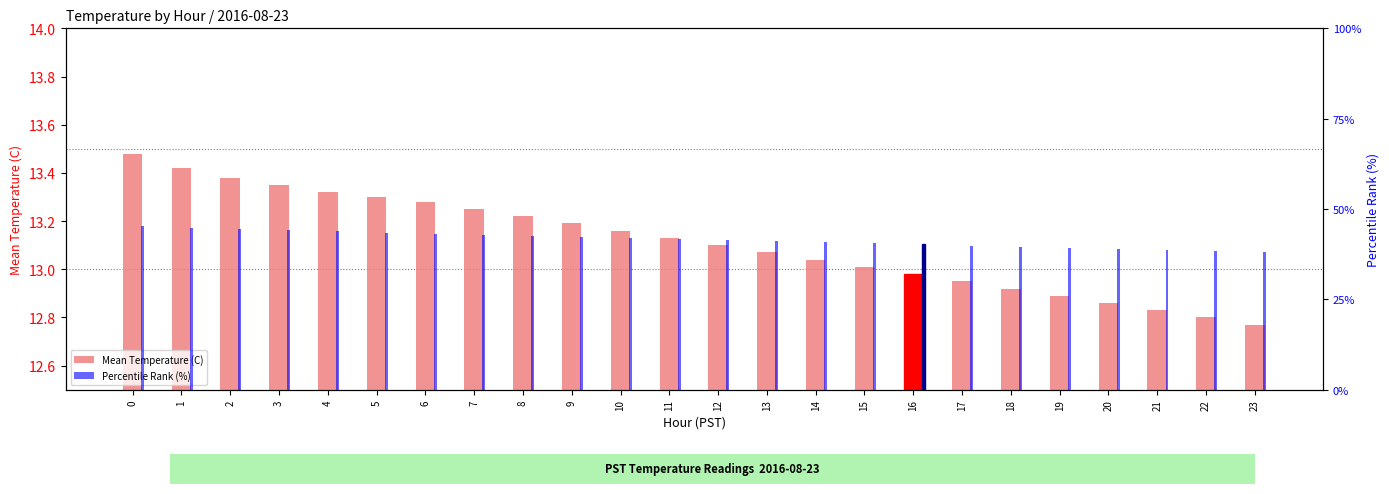

What is the total value across all series at 22?

51.2